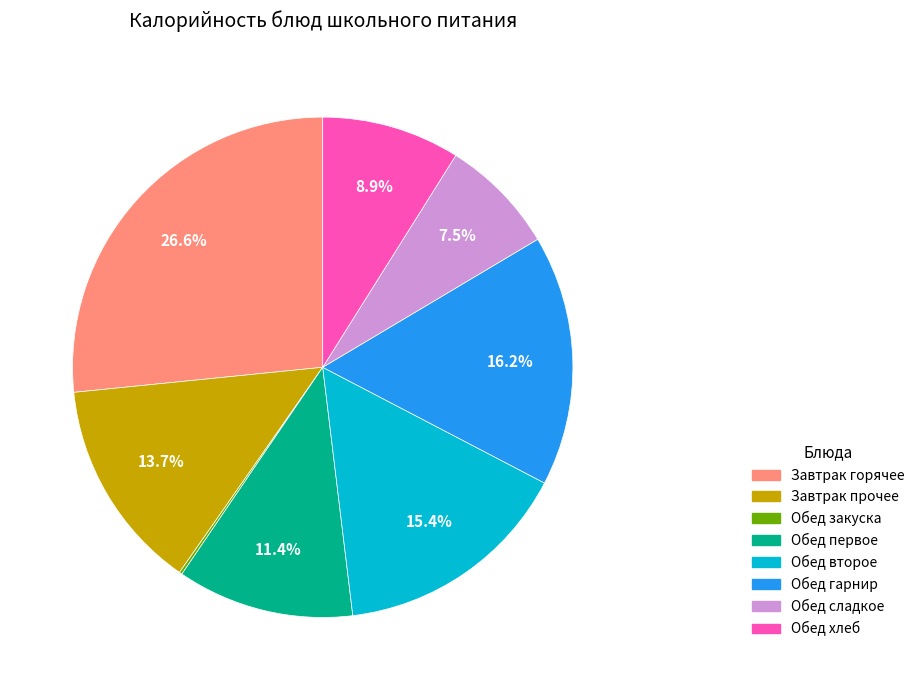

Does any single category account for the majority?

No